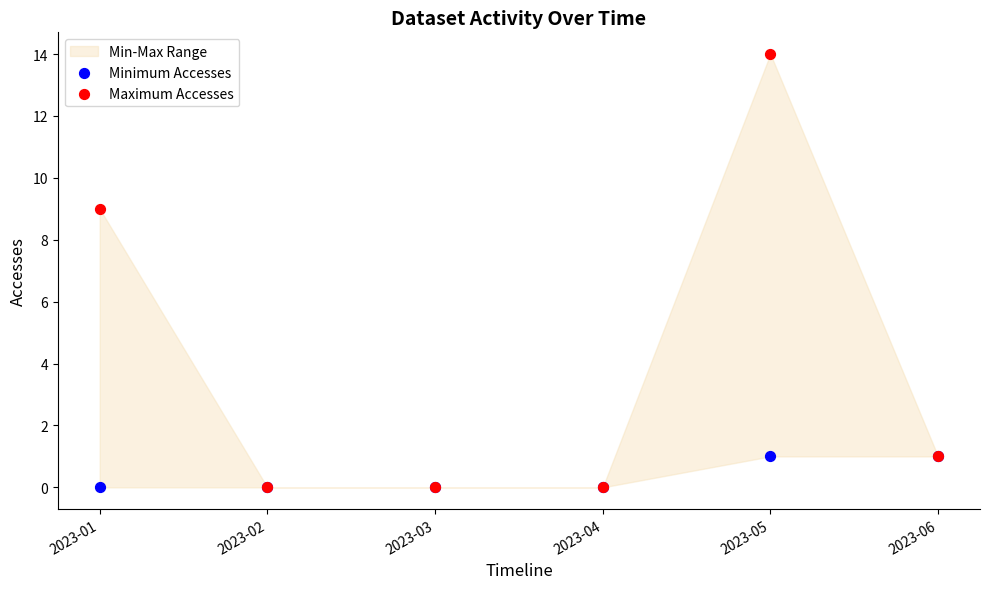

In the Maximum Accesses series, what Y value is closest to 7?

9